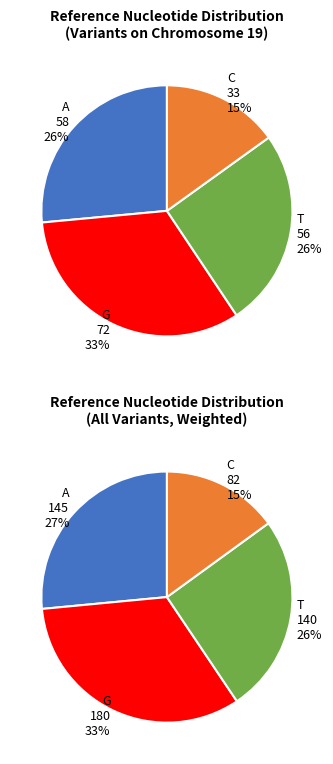

How many segments does this pie chart have?

4